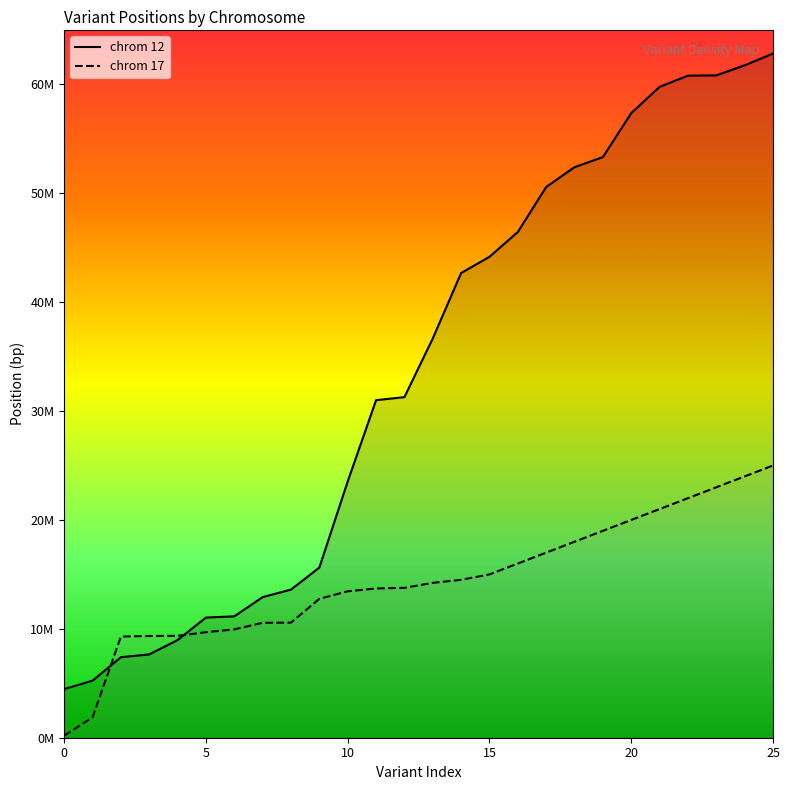

How many times do chrom 17 and chrom 12 cross each other?

2